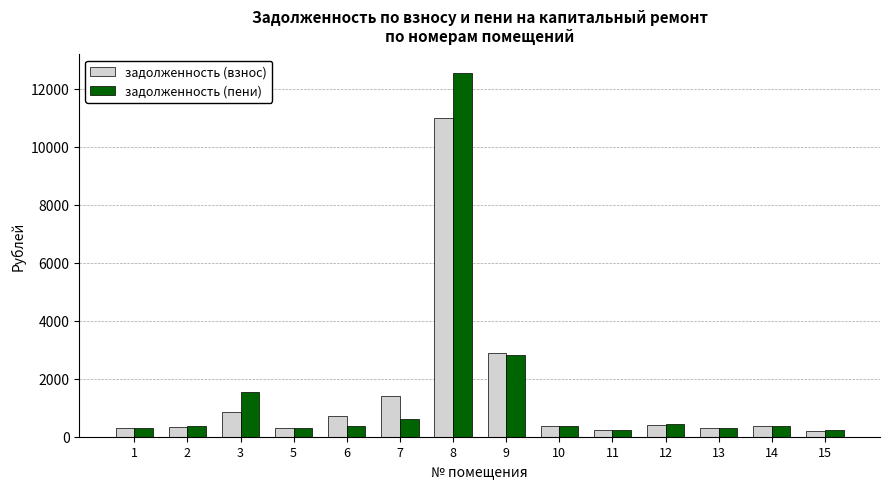

What are all the series names shown in the legend?

задолженность (взнос), задолженность (пени)